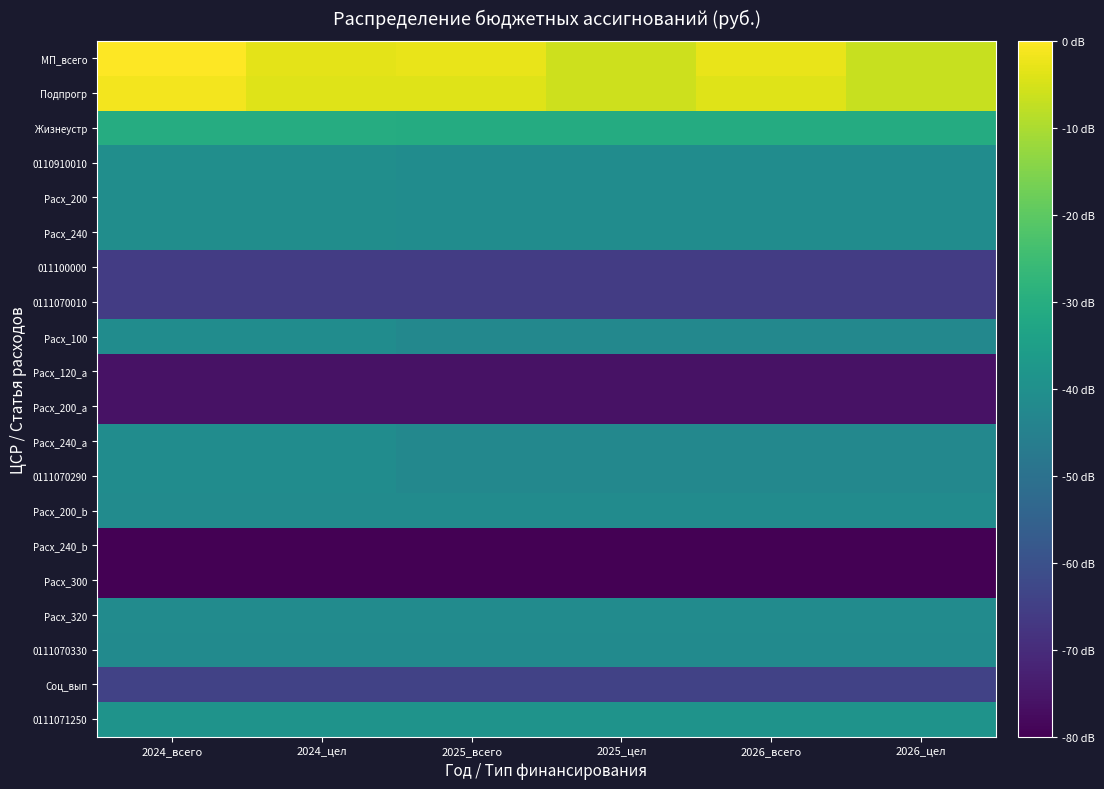

Reading right to left, list all the values displayed in this chart.

MП_всего: 2026_цел=8.5	2026_всего=8.7	2025_цел=8.5	2025_всего=8.7	2024_цел=8.6	2024_всего=8.8
Подпрогр: 2026_цел=8.5	2026_всего=8.6	2025_цел=8.5	2025_всего=8.6	2024_цел=8.6	2024_всего=8.8
Жизнеустр: 2026_цел=7.0	2026_всего=7.0	2025_цел=7.0	2025_всего=7.0	2024_цел=7.0	2024_всего=7.0
0110910010: 2026_цел=6.4	2026_всего=6.4	2025_цел=6.4	2025_всего=6.4	2024_цел=6.4	2024_всего=6.4
Расх_200: 2026_цел=6.4	2026_всего=6.4	2025_цел=6.4	2025_всего=6.4	2024_цел=6.4	2024_всего=6.4
Расх_240: 2026_цел=6.4	2026_всего=6.4	2025_цел=6.4	2025_всего=6.4	2024_цел=6.4	2024_всего=6.4
011100000: 2026_цел=4.9	2026_всего=4.9	2025_цел=4.9	2025_всего=4.9	2024_цел=4.9	2024_всего=4.9
0111070010: 2026_цел=4.9	2026_всего=4.9	2025_цел=4.9	2025_всего=4.9	2024_цел=4.9	2024_всего=4.9
Расх_100: 2026_цел=6.3	2026_всего=6.3	2025_цел=6.3	2025_всего=6.3	2024_цел=6.4	2024_всего=6.4
Расх_120_a: 2026_цел=4.3	2026_всего=4.3	2025_цел=4.3	2025_всего=4.3	2024_цел=4.3	2024_всего=4.3
Расх_200_a: 2026_цел=4.3	2026_всего=4.3	2025_цел=4.3	2025_всего=4.3	2024_цел=4.3	2024_всего=4.3
Расх_240_a: 2026_цел=6.3	2026_всего=6.3	2025_цел=6.3	2025_всего=6.3	2024_цел=6.4	2024_всего=6.4
0111070290: 2026_цел=6.3	2026_всего=6.3	2025_цел=6.3	2025_всего=6.3	2024_цел=6.4	2024_всего=6.4
Расх_200_b: 2026_цел=6.4	2026_всего=6.4	2025_цел=6.4	2025_всего=6.4	2024_цел=6.4	2024_всего=6.4
Расх_240_b: 2026_цел=4.1	2026_всего=4.1	2025_цел=4.1	2025_всего=4.1	2024_цел=4.1	2024_всего=4.1
Расх_300: 2026_цел=4.1	2026_всего=4.1	2025_цел=4.1	2025_всего=4.1	2024_цел=4.1	2024_всего=4.1
Расх_320: 2026_цел=6.4	2026_всего=6.4	2025_цел=6.4	2025_всего=6.4	2024_цел=6.4	2024_всего=6.4
0111070330: 2026_цел=6.4	2026_всего=6.4	2025_цел=6.4	2025_всего=6.4	2024_цел=6.4	2024_всего=6.4
Соц_вып: 2026_цел=5.0	2026_всего=5.0	2025_цел=5.0	2025_всего=5.0	2024_цел=5.0	2024_всего=5.0
0111071250: 2026_цел=6.5	2026_всего=6.5	2025_цел=6.5	2025_всего=6.5	2024_цел=6.5	2024_всего=6.5